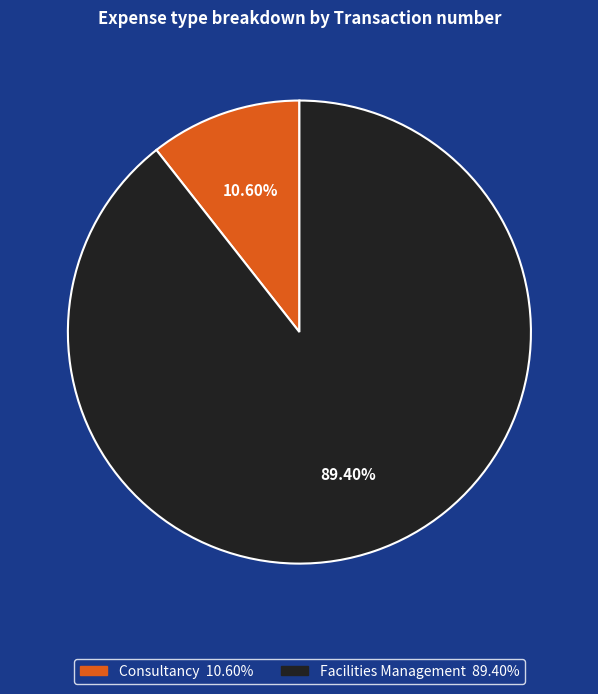

Which has a higher value, Consultancy or Facilities Management?

Facilities Management